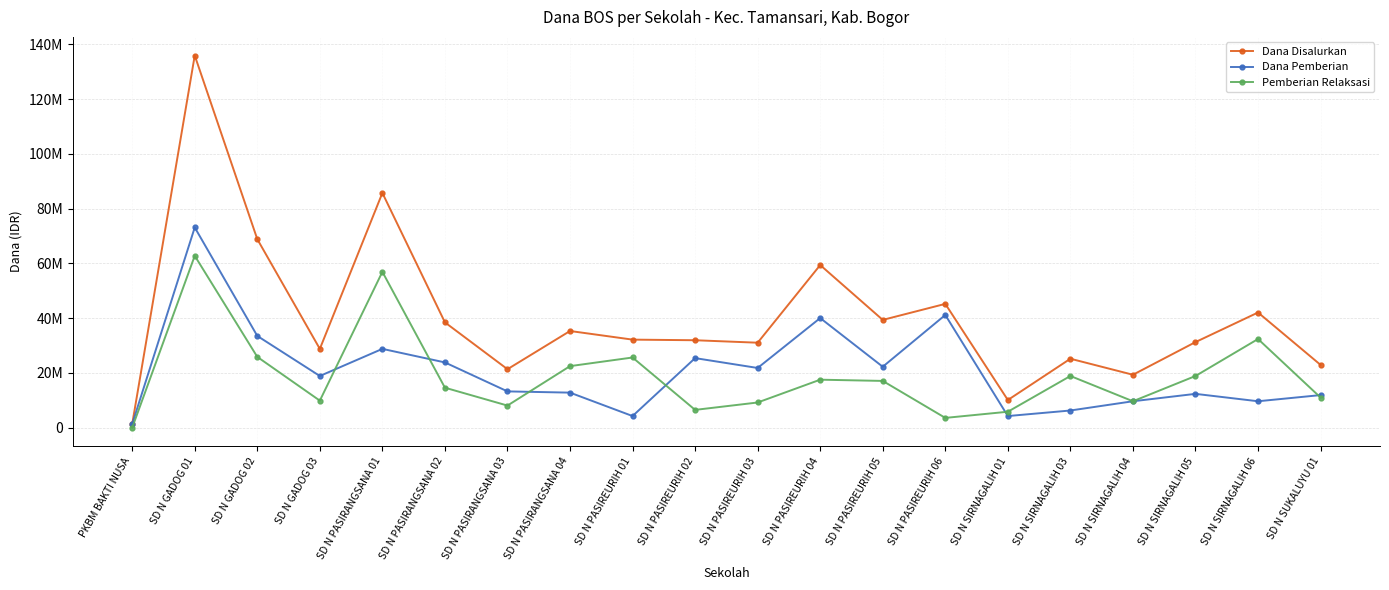

At which label does Dana Disalurkan first exceed 32175000?

SD N GADOG 01